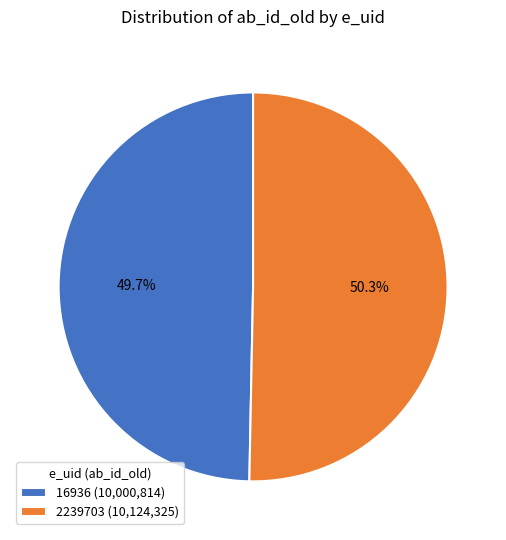

Does any single category account for the majority?

Yes